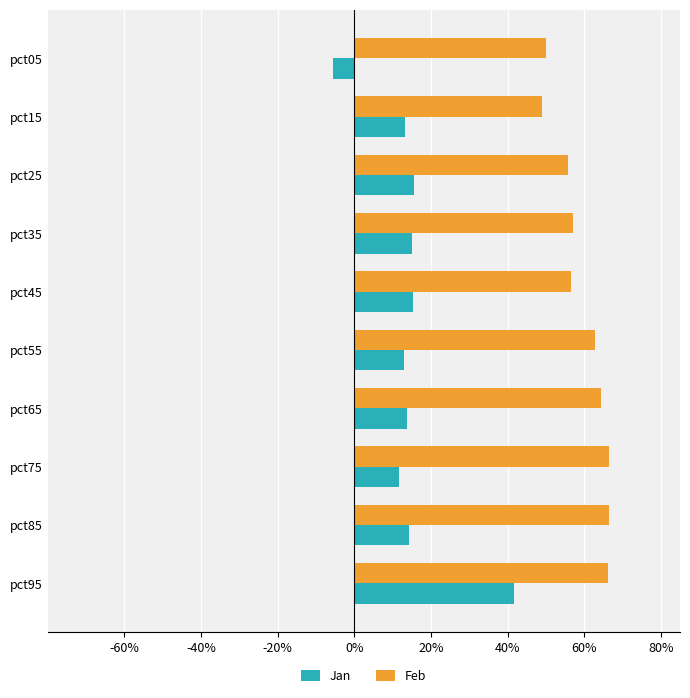

What is the average value of the Feb series?

0.6